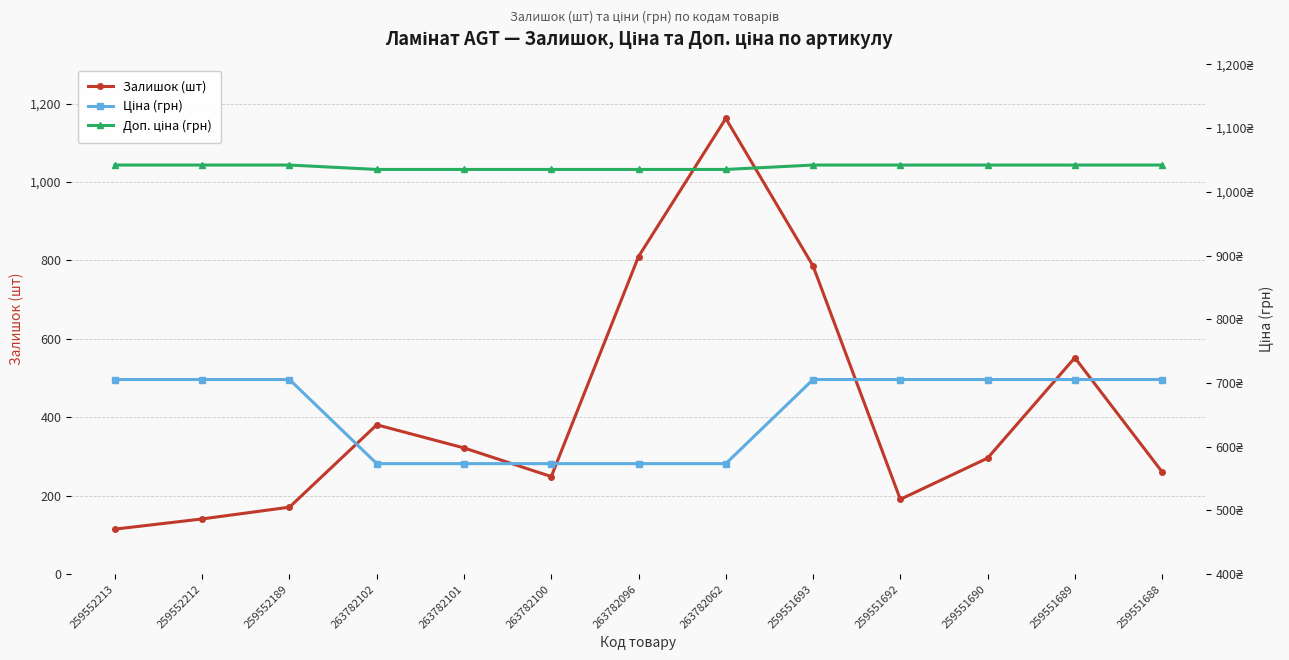

Between 263782101 and 263782100, which series saw the biggest shift?

Залишок (шт)